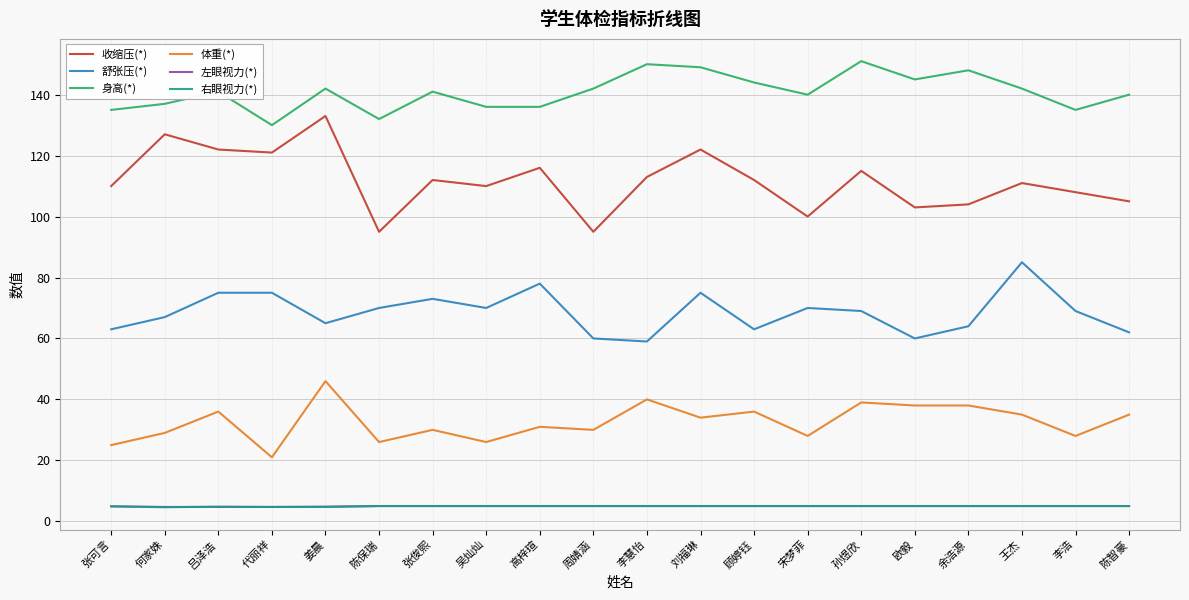

Which series changed the most between 吴灿灿 and 高梓瑄?

舒张压(*)